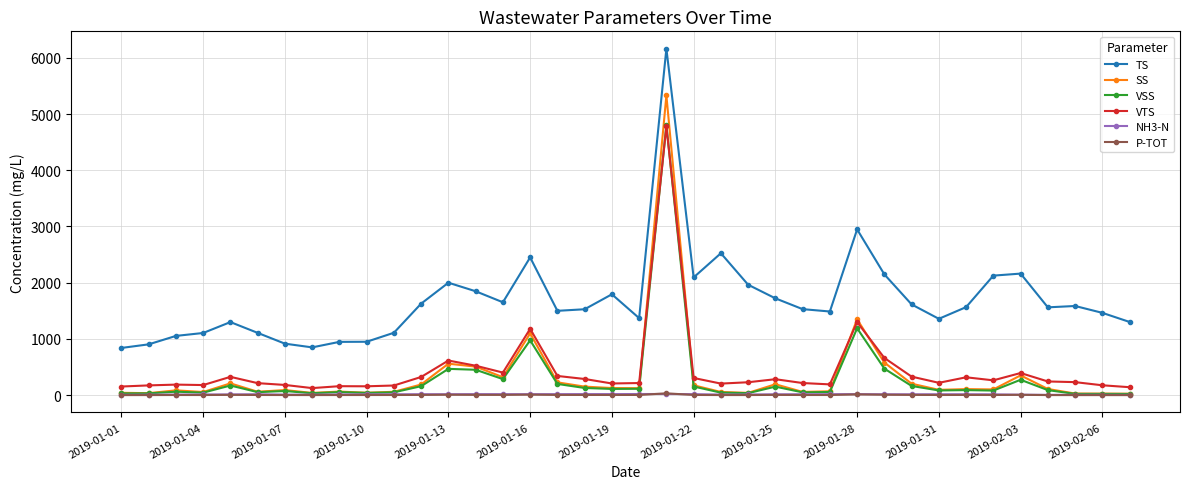

Which series has the largest total across all categories?

TS